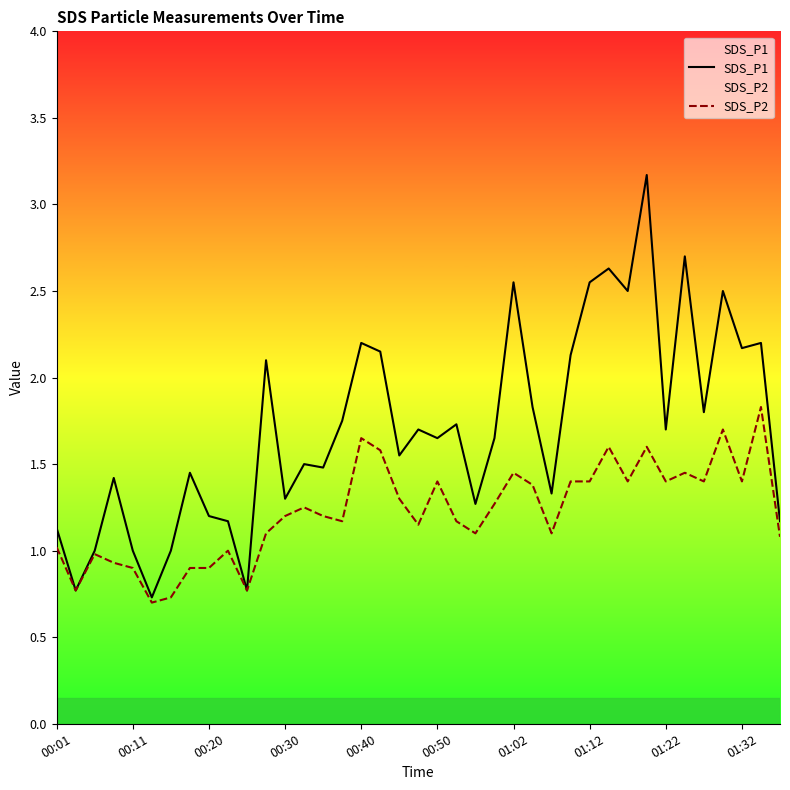

Which series has the largest total across all categories?

SDS_P1